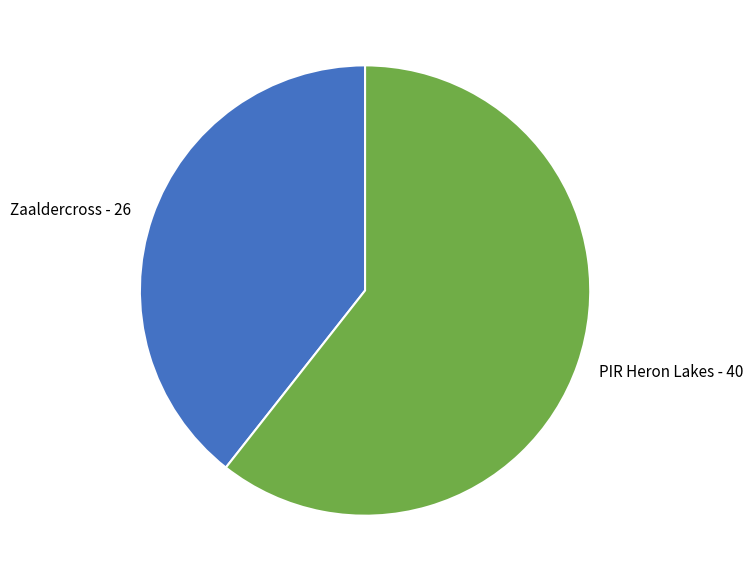

Approximately how many times larger is the value at PIR Heron Lakes compared to Zaaldercross?

1.5